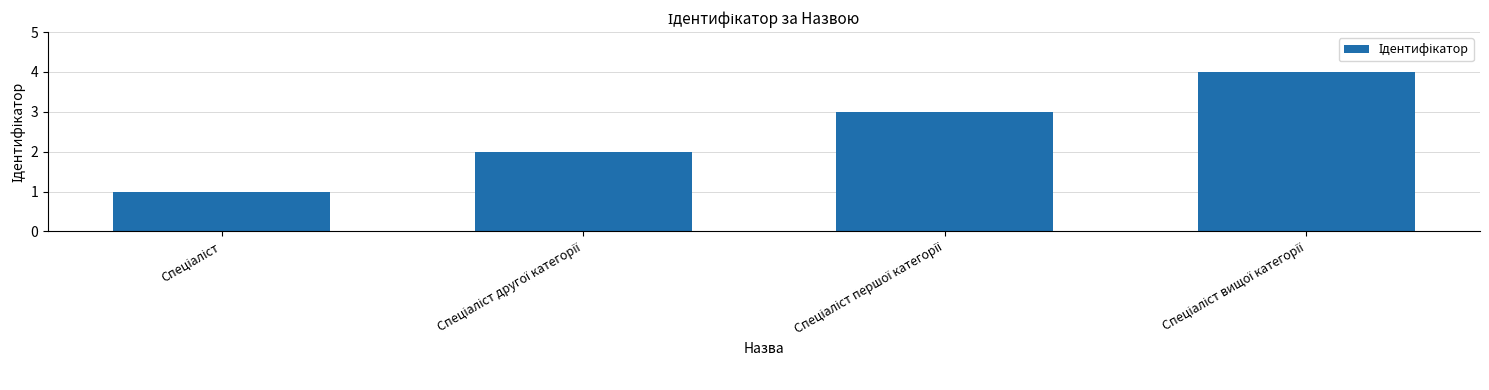

What is the difference between the maximum and minimum values?

3